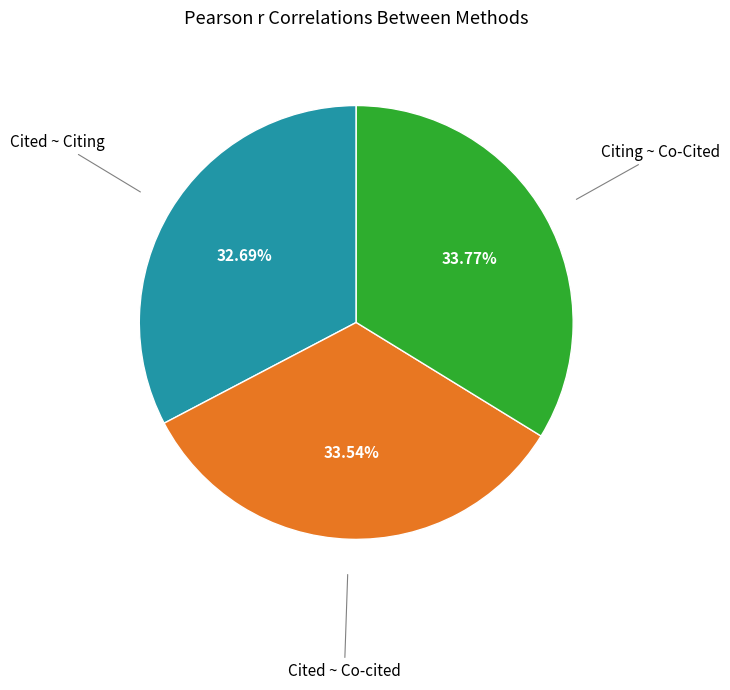

Does any single category account for the majority?

No